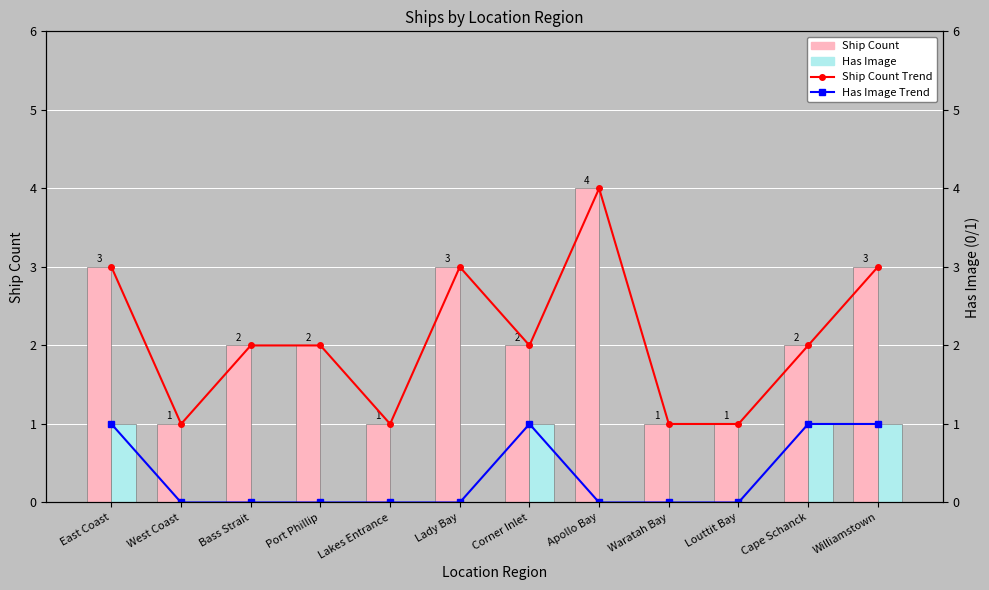

List the series in order of their peak value, highest first.

Ship Count, Ship Count Trend, Has Image, Has Image Trend